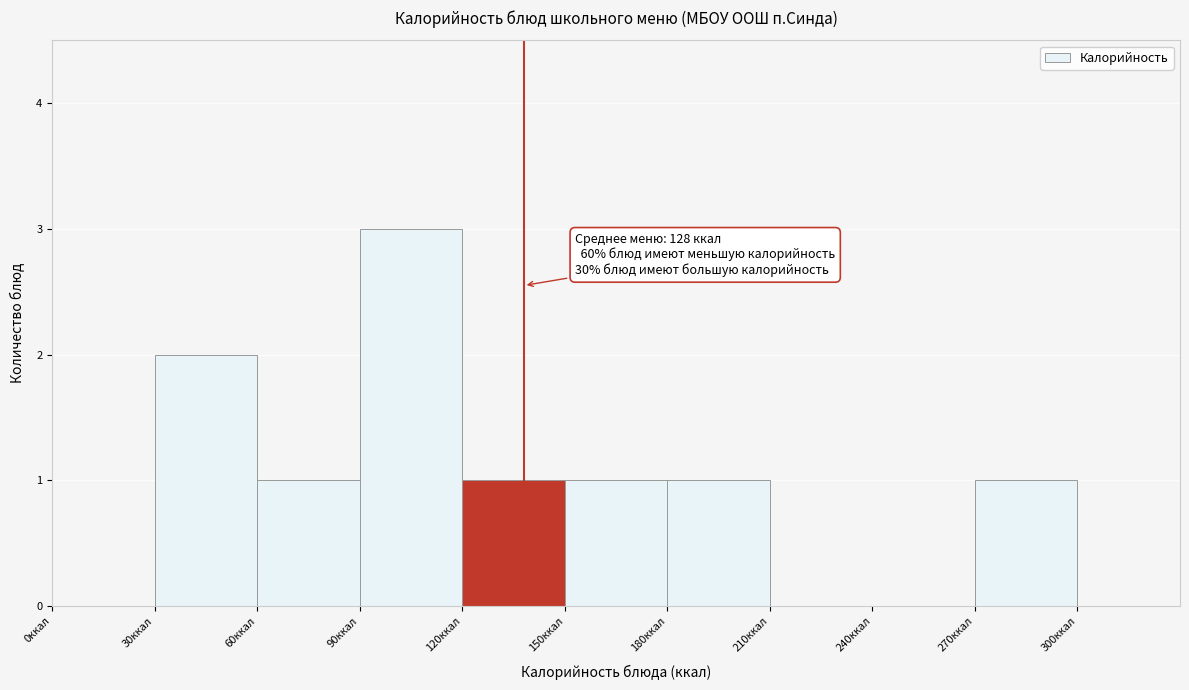

Which range on the x-axis has the tallest bar?

90 to 120